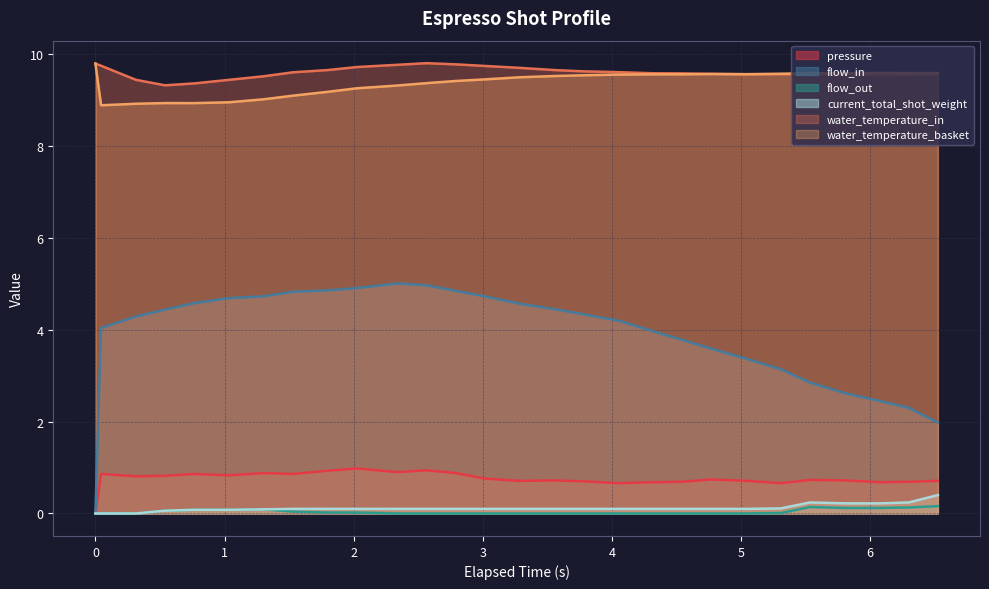

True or false: water_temperature_in and flow_in cross at least once.

False